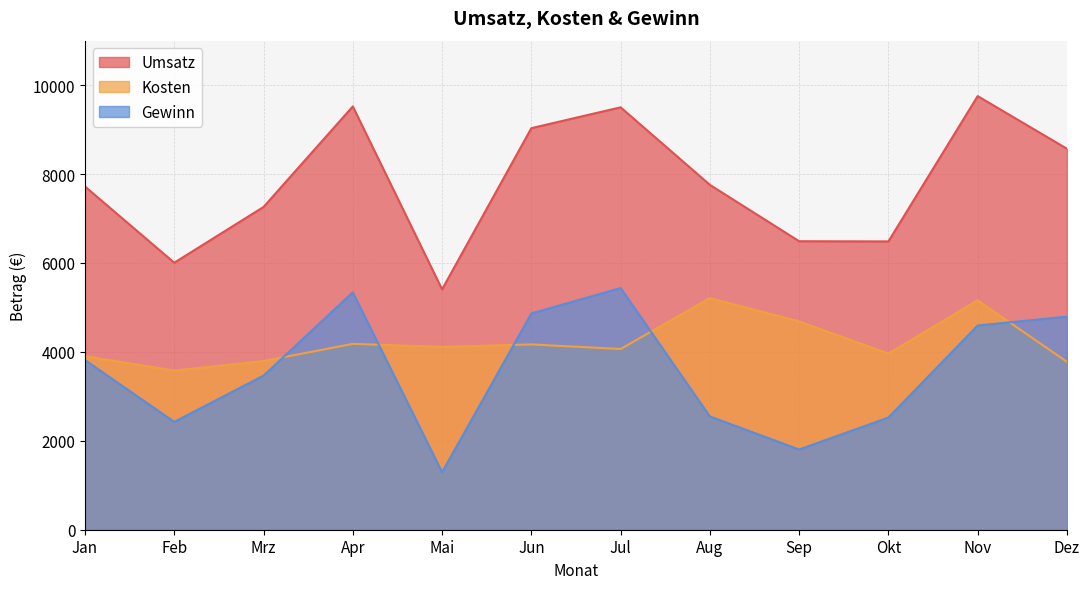

Which series has the largest total across all categories?

Umsatz